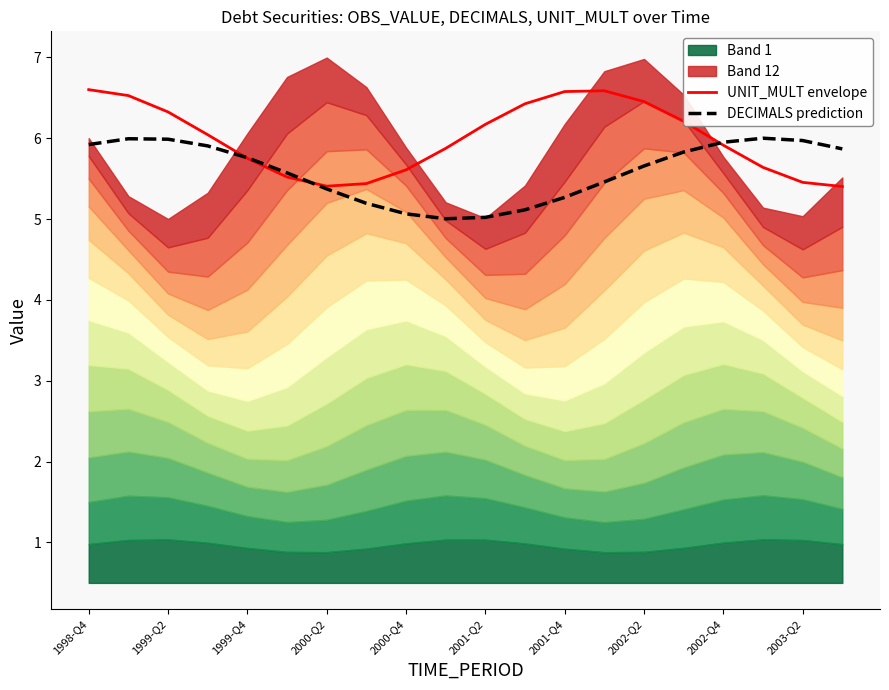

True or false: UNIT_MULT envelope and DECIMALS prediction intersect in this chart.

True